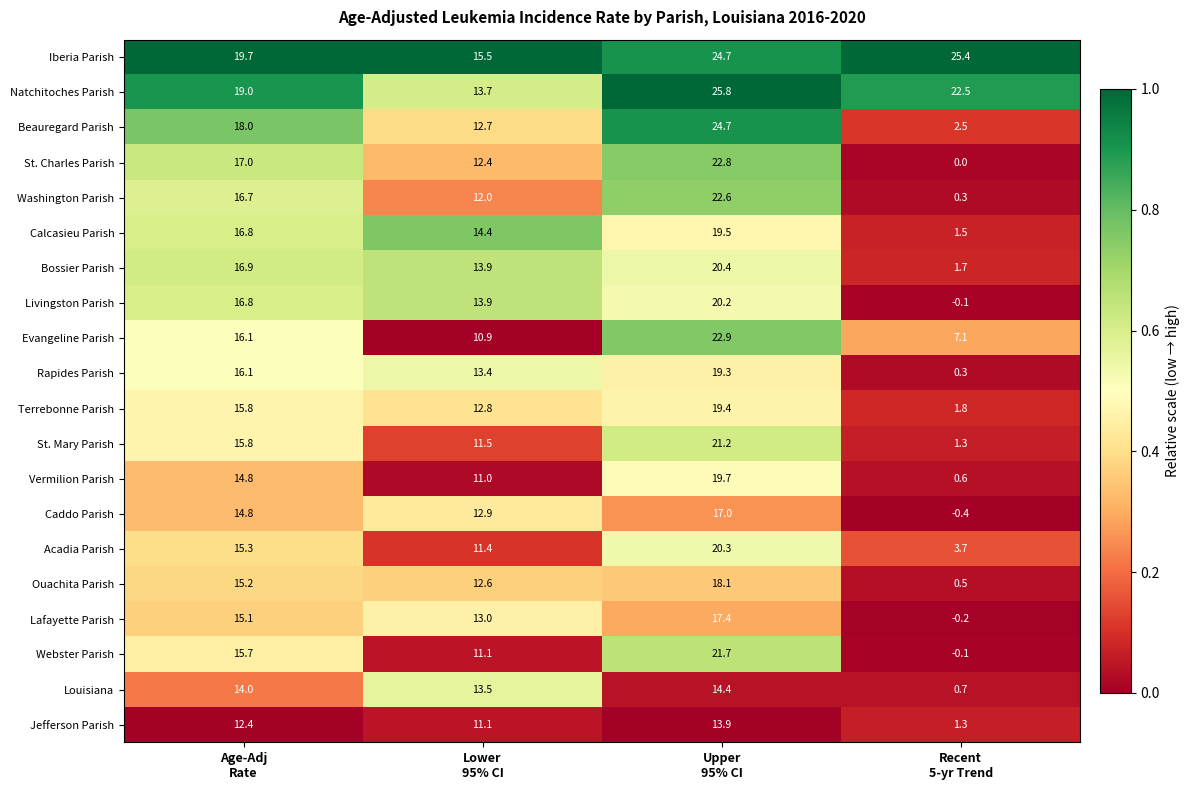

What is the difference between the second highest and minimum values in the Calcasieu Parish series?

15.3